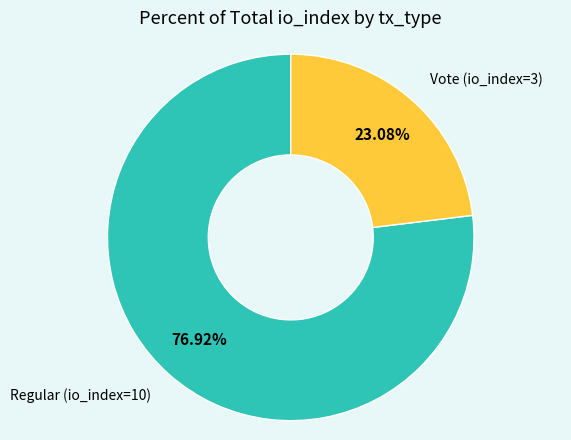

Count the number of slices in the pie.

2